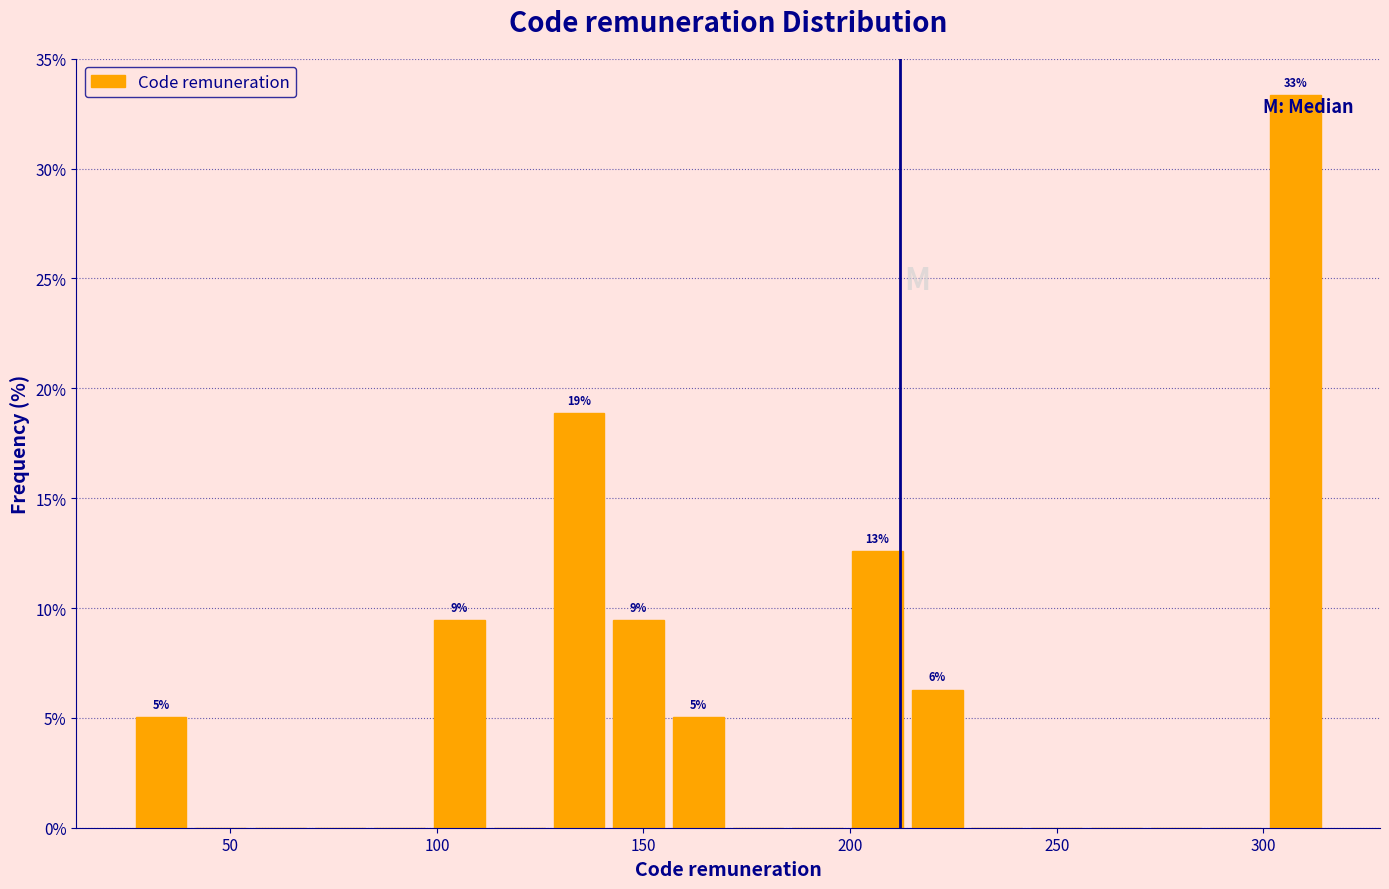

Around what value on the x-axis is the tallest bar? Give the approximate position of its centre, as read against the axis.

310